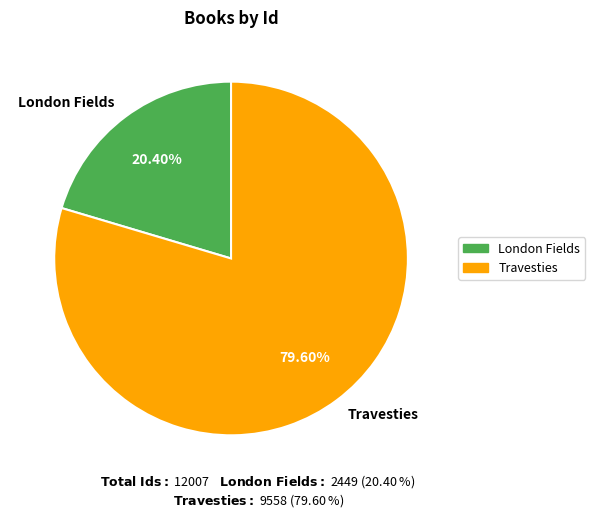

To the nearest percent, what is the average slice percentage?

50%